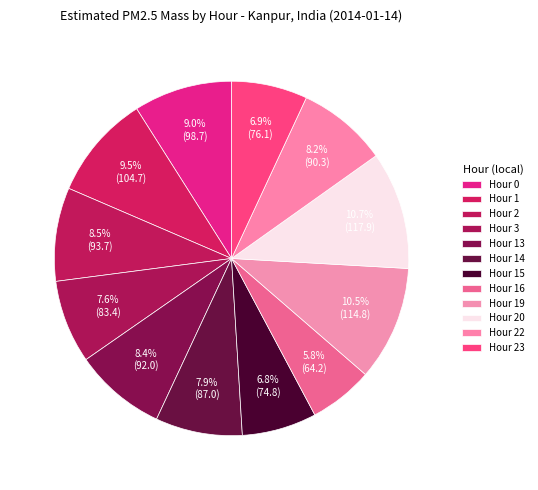

Rank the categories by value from highest to lowest.

Hour 20, Hour 19, Hour 1, Hour 0, Hour 2, Hour 13, Hour 22, Hour 14, Hour 3, Hour 23, Hour 15, Hour 16